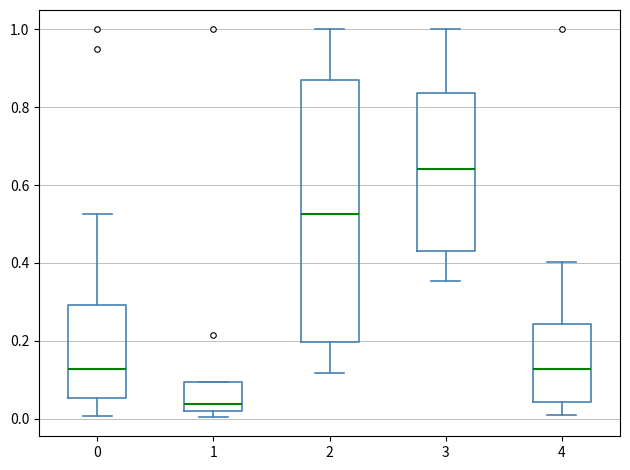

Reading left to right, transcribe this box plot: for each box, give where its median line is, the range the box spans, and where its two whiskers end, as read against the y-axis. The values are not printed on the chart, so give them approximately, as read against the axis.

0: median 0.12, box 0.06 to 0.30, whiskers 0.00 to 0.52
1: median 0.04, box 0.02 to 0.10, whiskers 0.00 to 0.10
2: median 0.52, box 0.20 to 0.86, whiskers 0.12 to 1.00
3: median 0.64, box 0.44 to 0.84, whiskers 0.36 to 1.00
4: median 0.12, box 0.04 to 0.24, whiskers 0.02 to 0.40